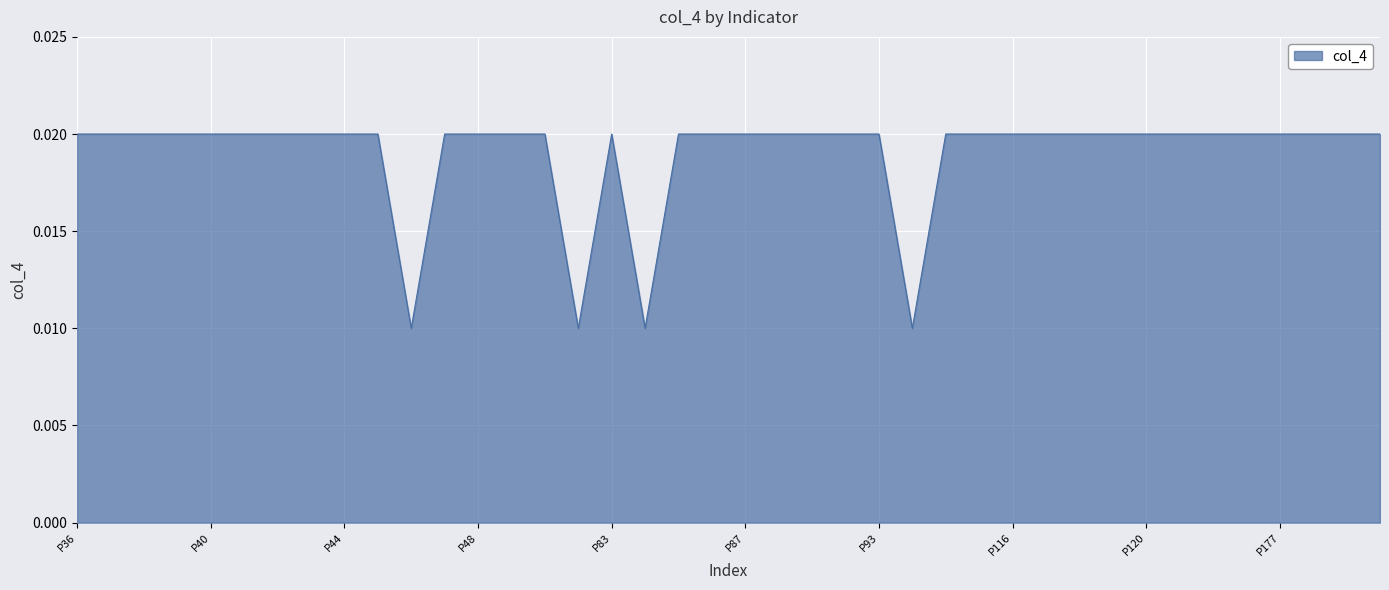

True or false: there are more than 2 points higher than both neighbors.

False